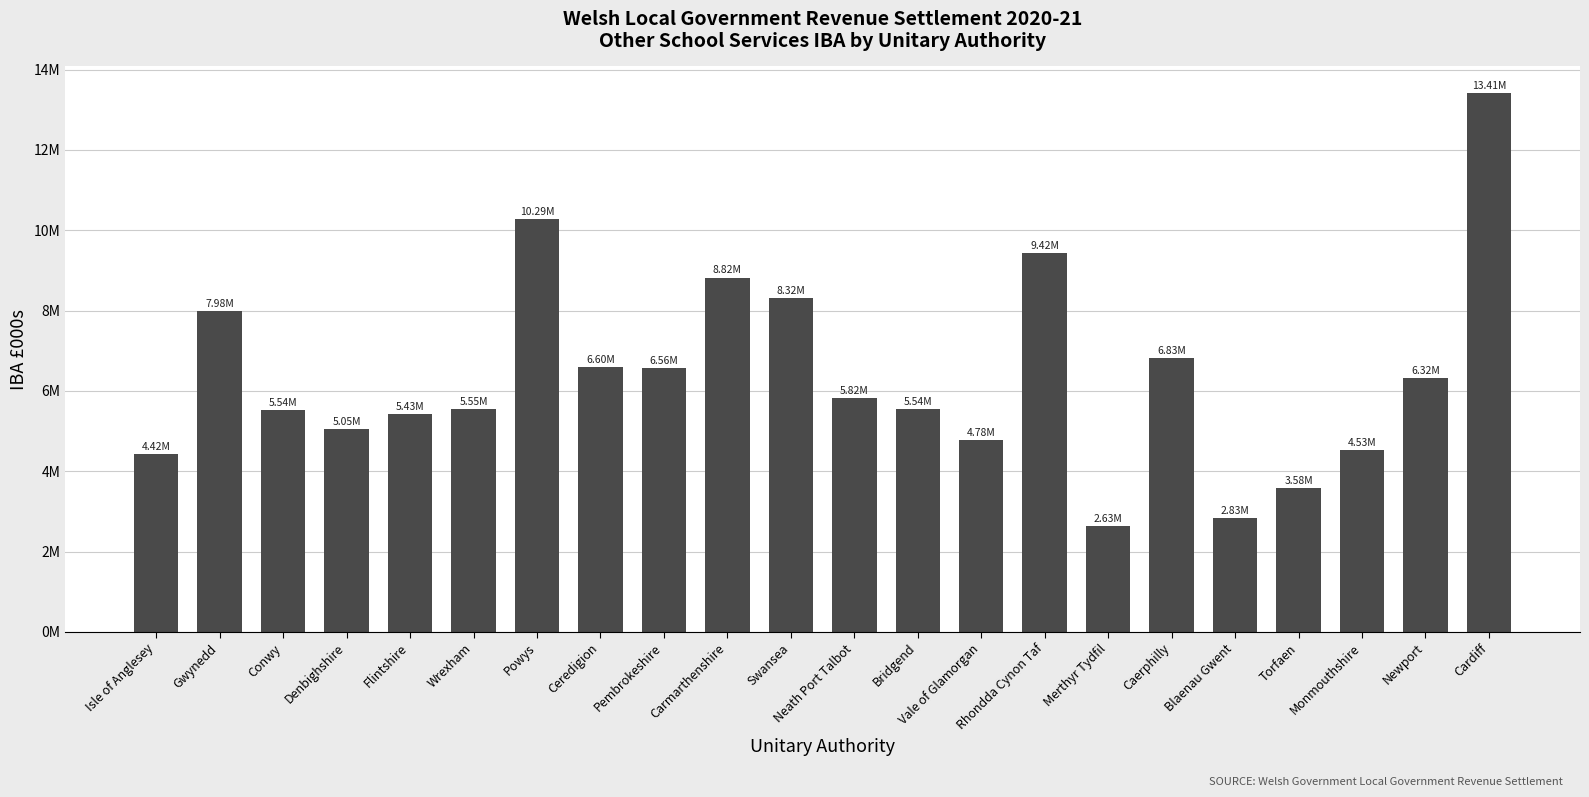

What is the approximate value at Pembrokeshire?

6.6